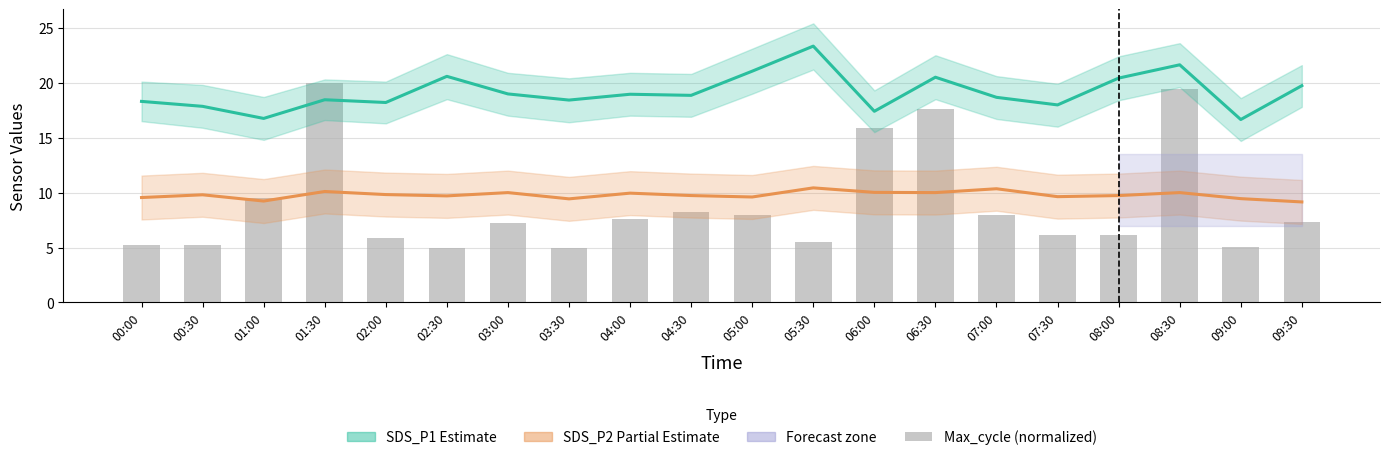

The value of SDS_P1 (Estimate) at 08:30 is 21.6. True or false?

True